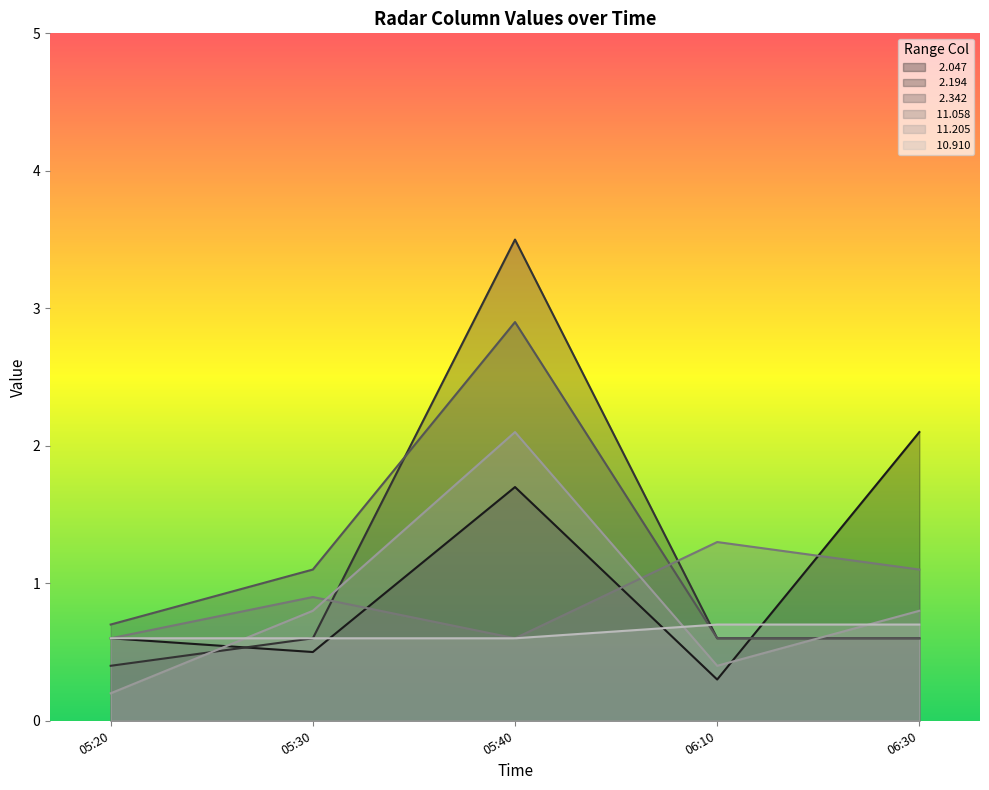

What position from the right is 06:30?

1